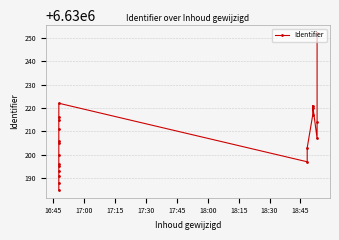

The chart shows a value of 11883671 at 17:30. True or false?

False